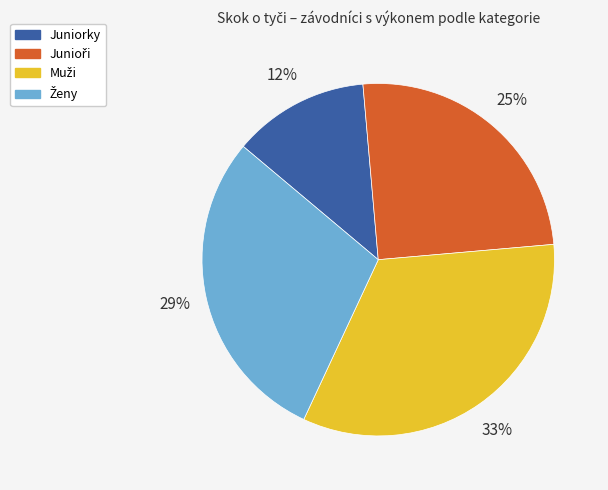

True or false: Juniorky accounts for 25% of the total.

False